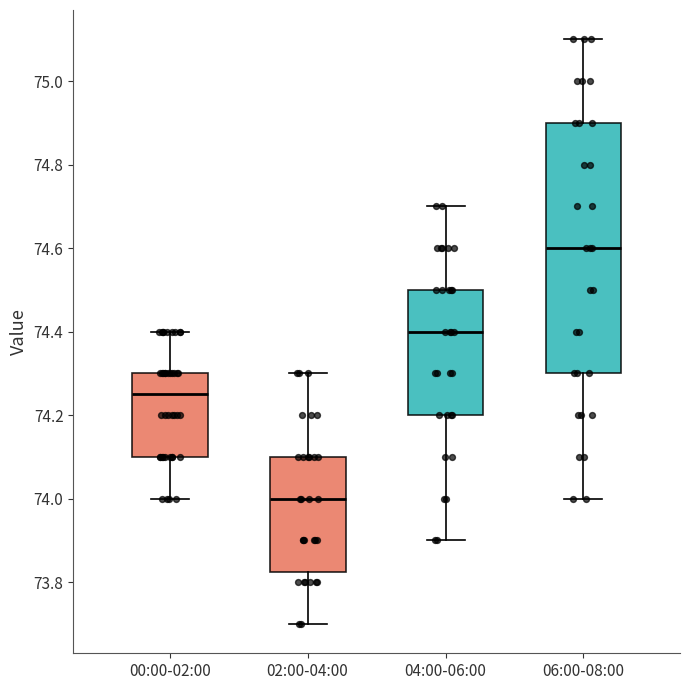

Reading left to right, transcribe this box plot: for each box, give where its median line is, the range the box spans, and where its two whiskers end, as read against the y-axis. The values are not printed on the chart, so give them approximately, as read against the axis.

00:00-02:00: median 74.26, box 74.10 to 74.30, whiskers 74.00 to 74.40
02:00-04:00: median 74.00, box 73.82 to 74.10, whiskers 73.70 to 74.30
04:00-06:00: median 74.40, box 74.20 to 74.50, whiskers 73.90 to 74.70
06:00-08:00: median 74.60, box 74.30 to 74.90, whiskers 74.00 to 75.10